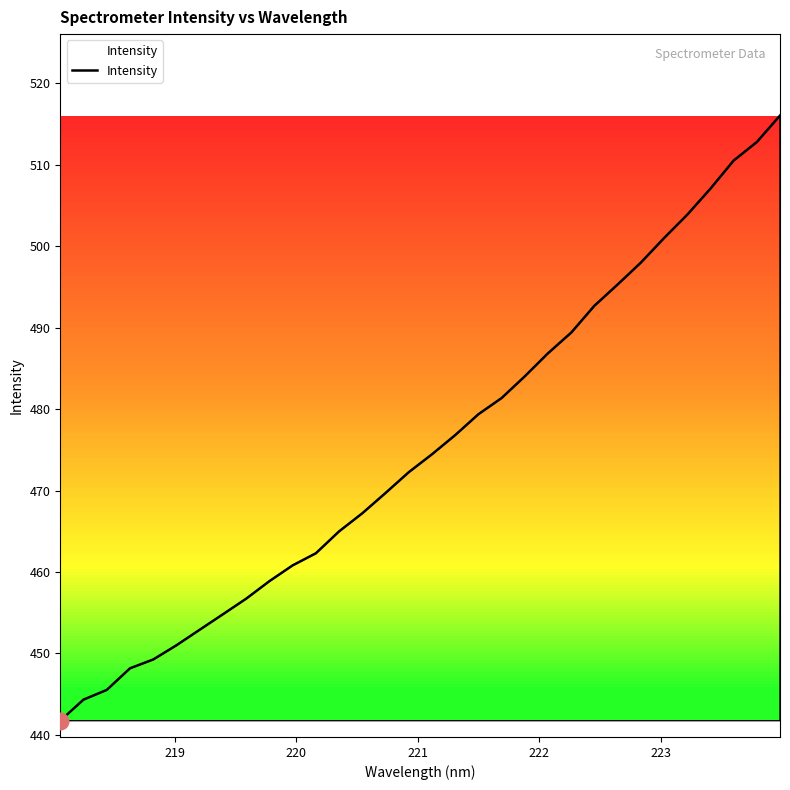

What is the difference between the maximum and minimum values?

74.3